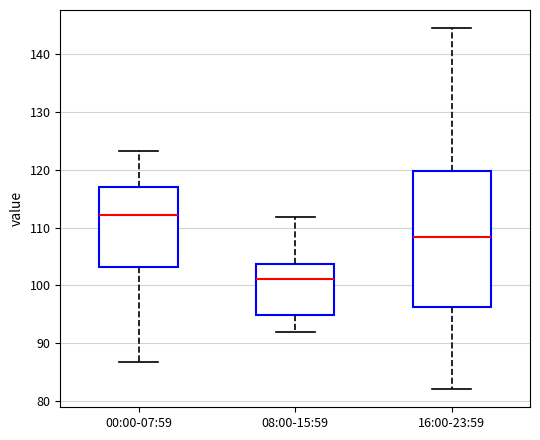

Reading left to right, read every box against the y-axis: the position of its median line, the range the box covers, and the ends of its whiskers. The values are not printed on the chart, so give them approximately, as read against the axis.

00:00-07:59: median 112, box 103 to 117, whiskers 87 to 123
08:00-15:59: median 101, box 95 to 104, whiskers 92 to 112
16:00-23:59: median 108, box 96 to 120, whiskers 82 to 144